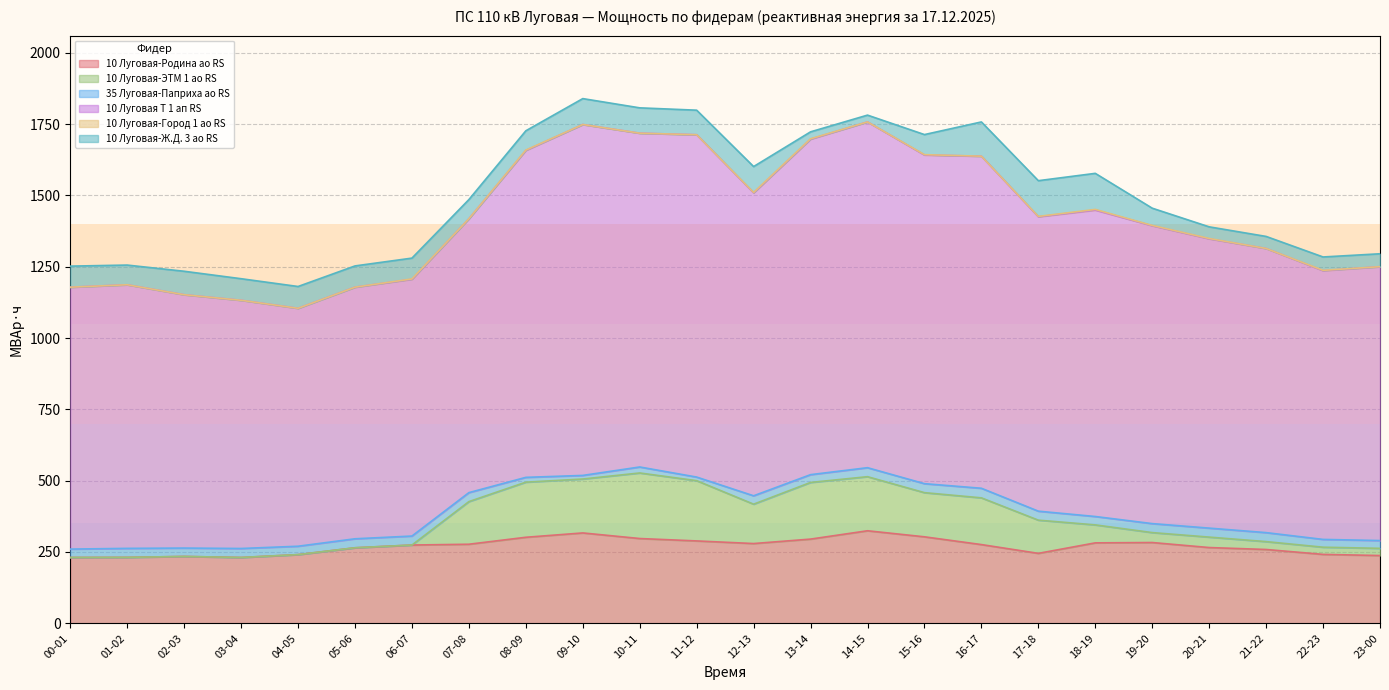

What is the label of the 5th point from the left?

04-05